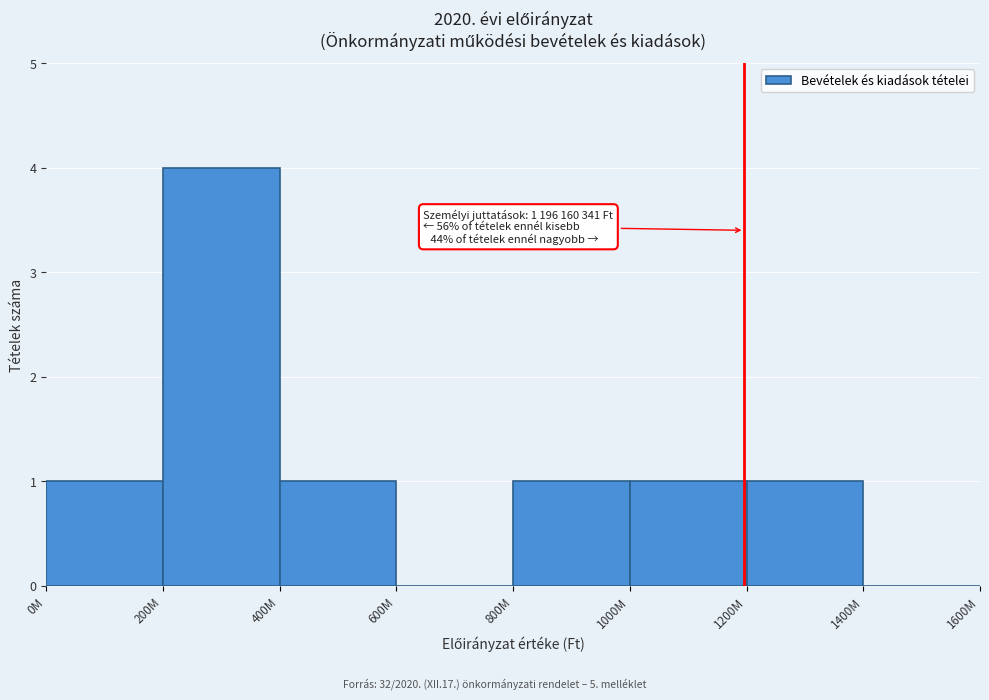

Reading right to left, extract all data points from this chart.

1400M=0	1200M=1	1000M=1	800M=1	600M=0	400M=1	200M=4	0M=1